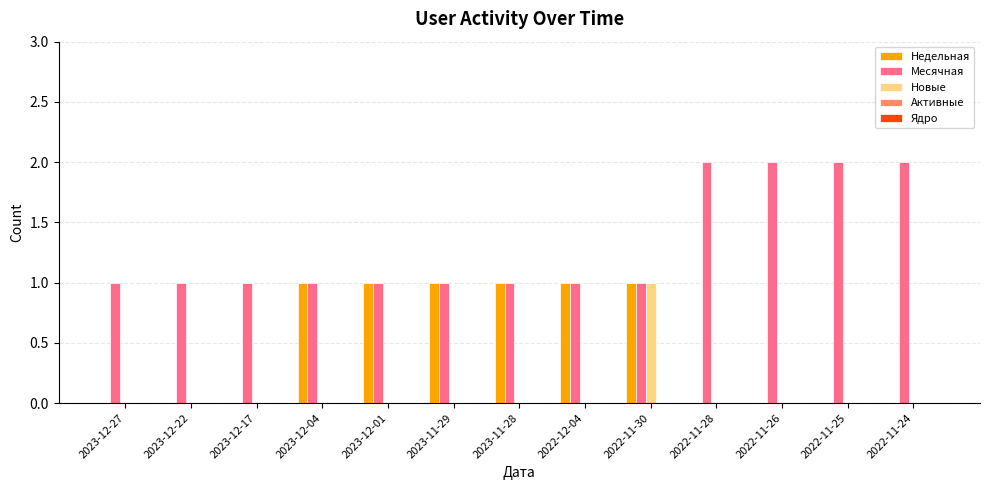

At which category is the sum across all series the highest?

2022-11-30